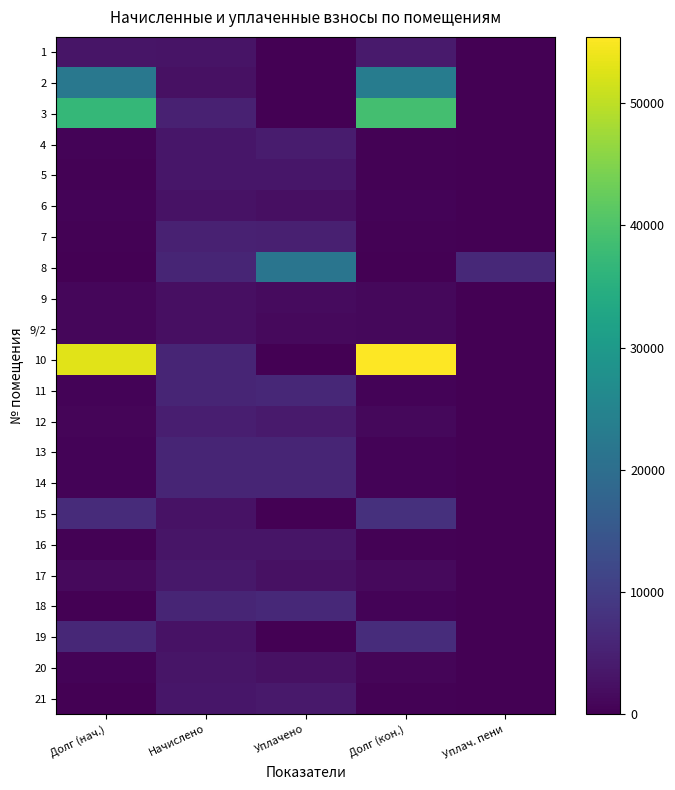

How many distinct data groups are displayed?

22